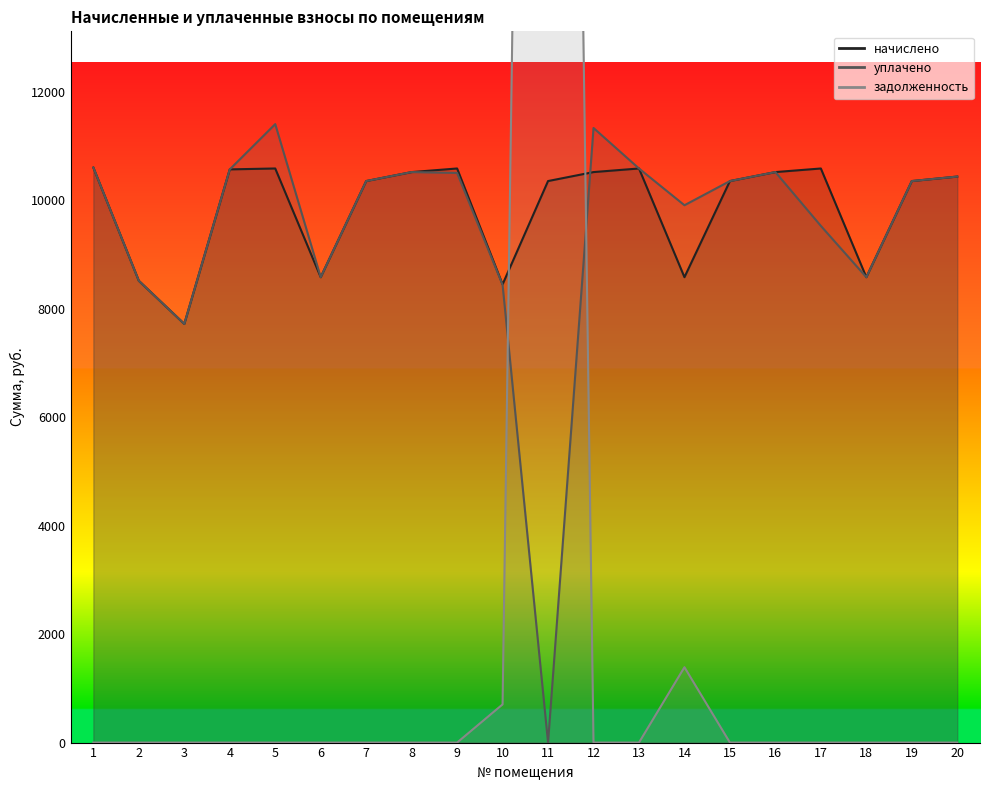

What is the sum of the начислено values at 7 and 16?

20865.6